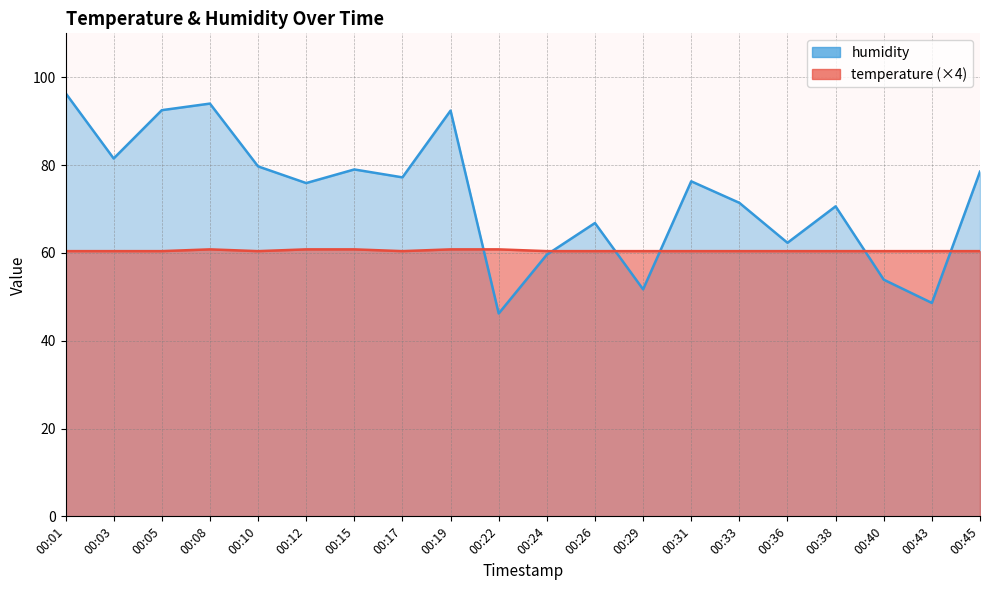

What is the sum of all temperature values?

1210.0